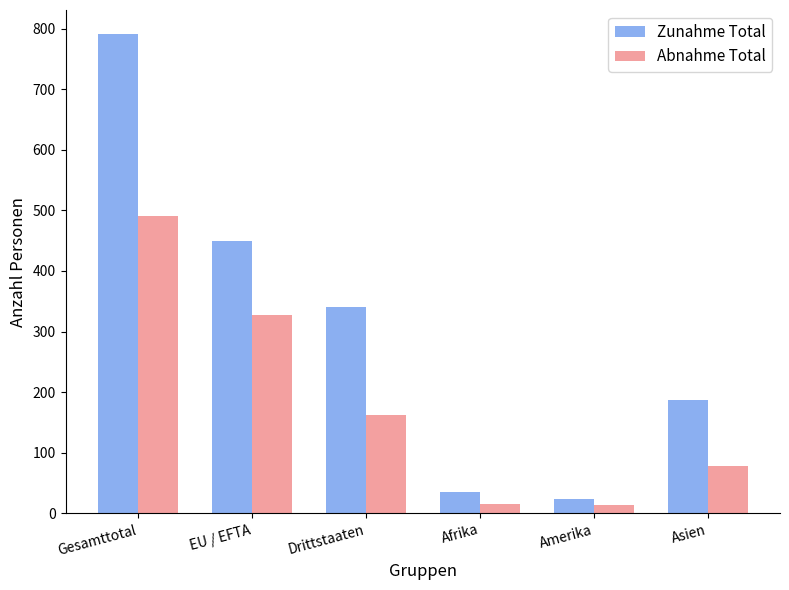

How many groups of bars are there?

6